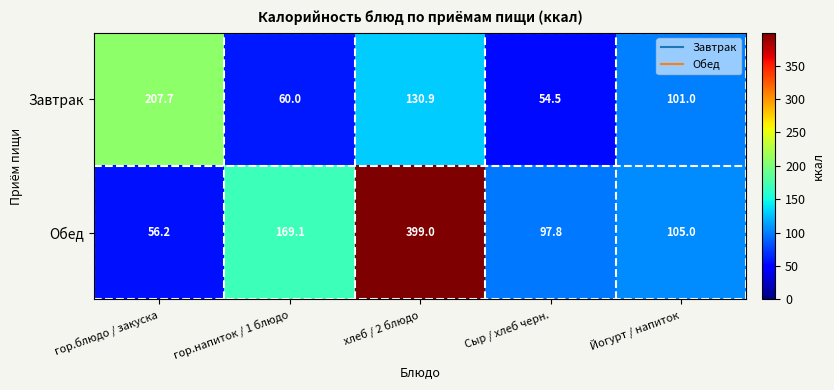

Reading left to right, extract all data points from this chart.

Завтрак: гор.блюдо / закуска=207.7	гор.напиток / 1 блюдо=60.0	хлеб / 2 блюдо=130.9	Сыр / хлеб черн.=54.5	Йогурт / напиток=101.0
Обед: гор.блюдо / закуска=56.2	гор.напиток / 1 блюдо=169.1	хлеб / 2 блюдо=399.0	Сыр / хлеб черн.=97.8	Йогурт / напиток=105.0